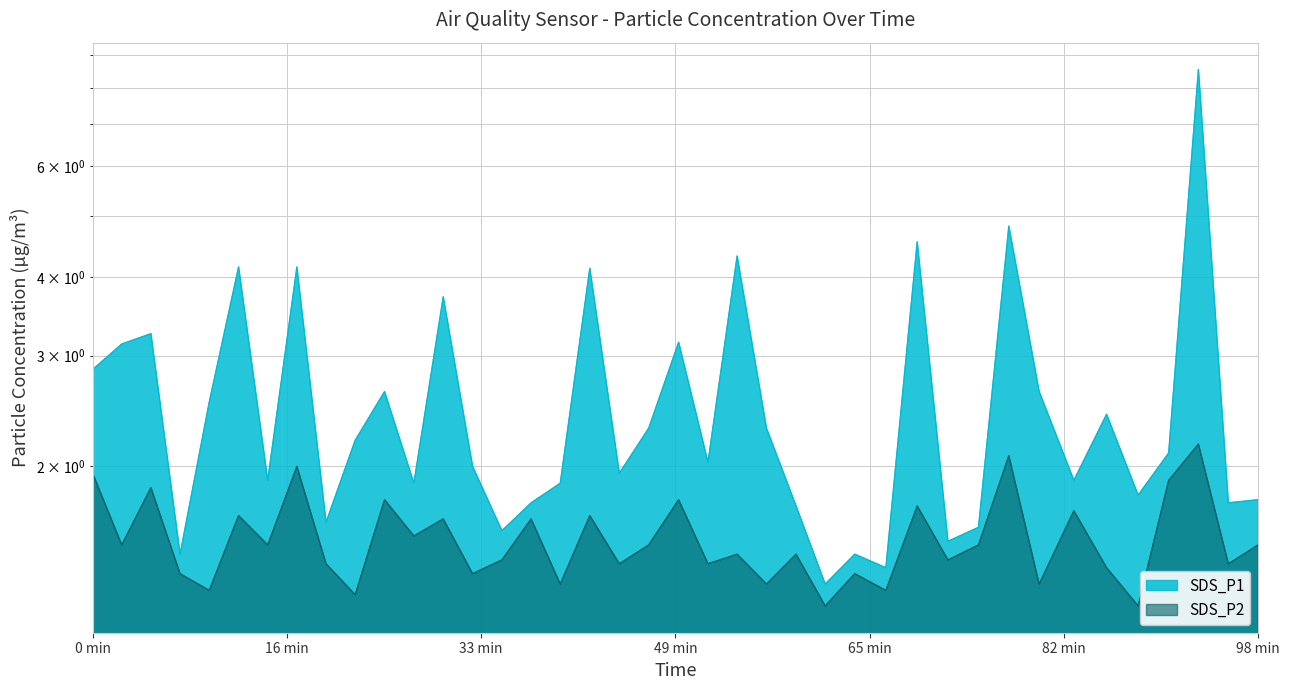

At how many categories does at least one series exceed 3?

11